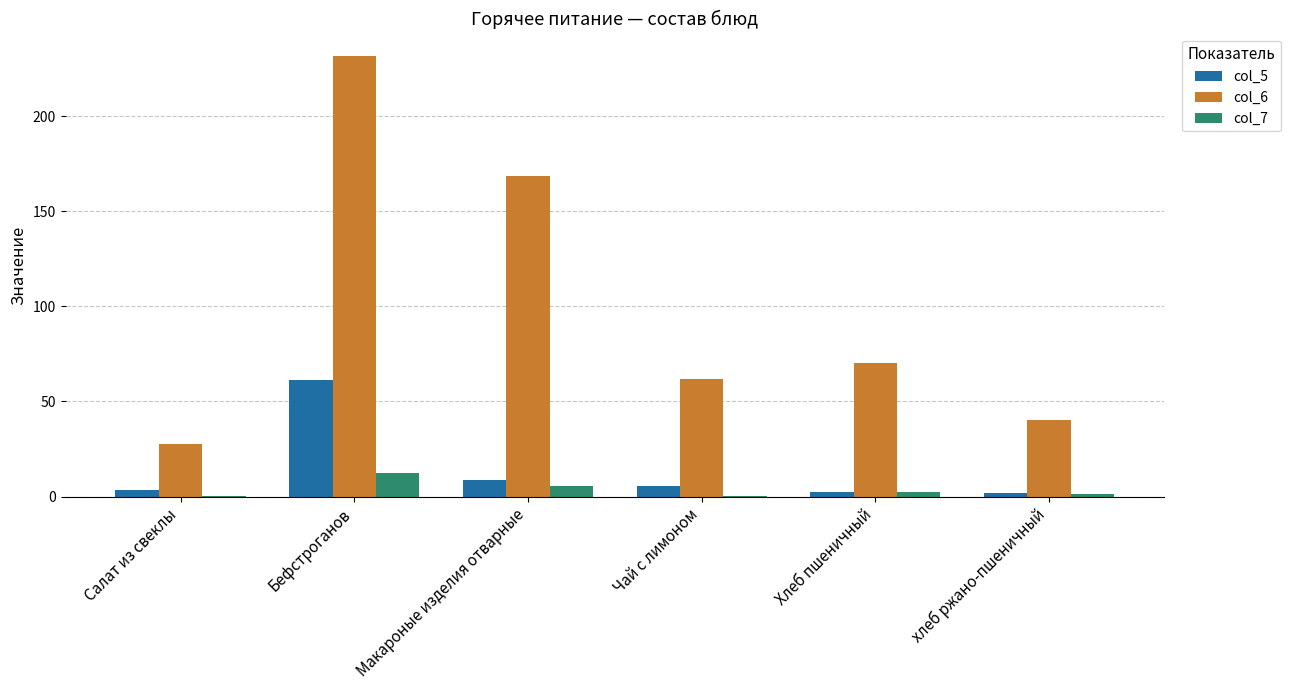

What is the sum of all col_7 values?

21.9